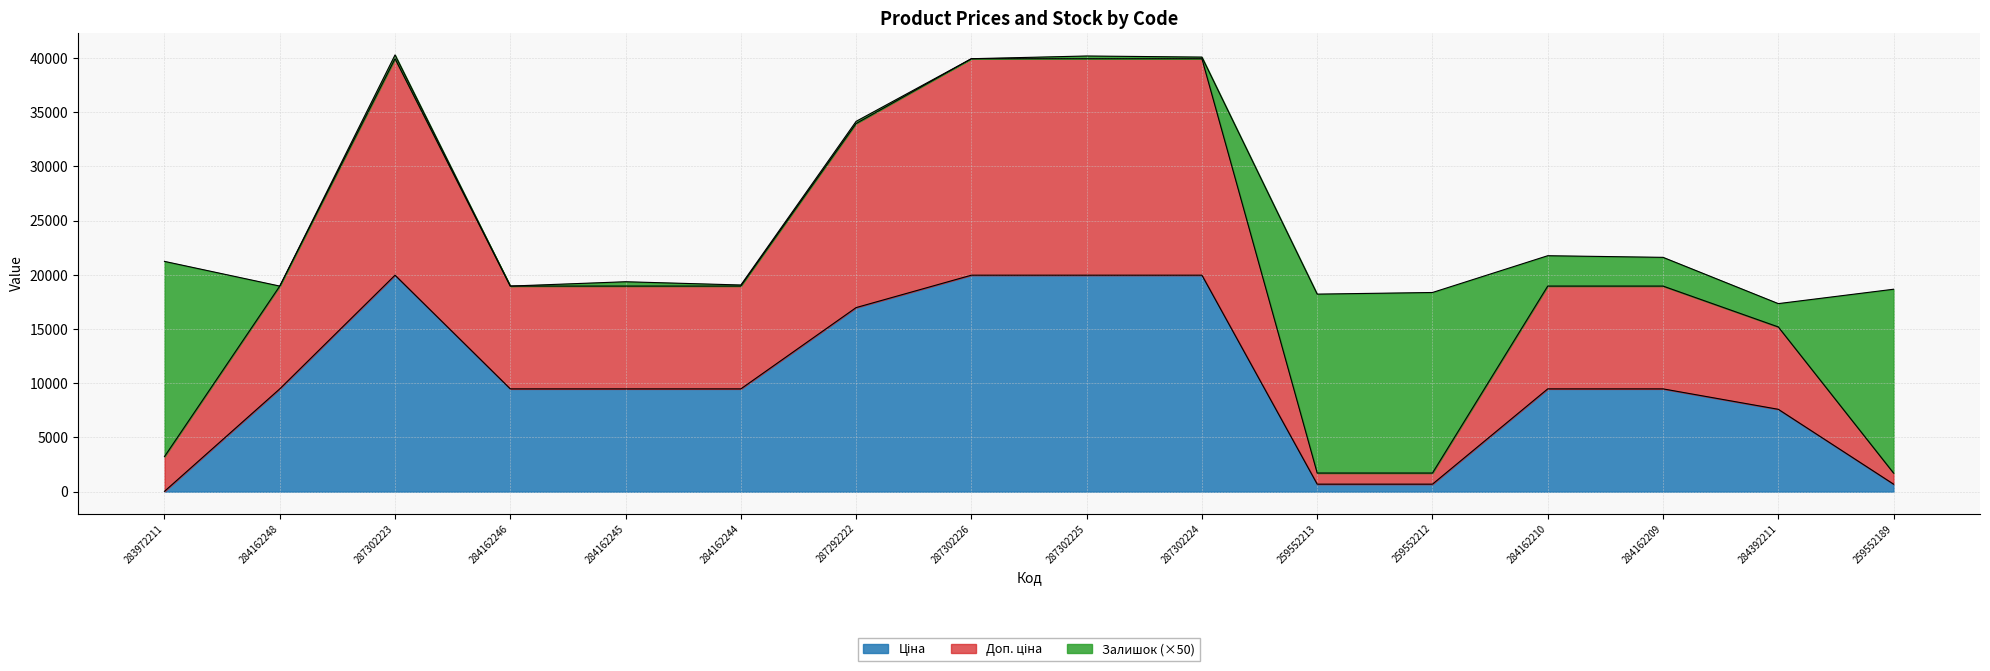

What is the total value across all series at 284162210?

21760.1